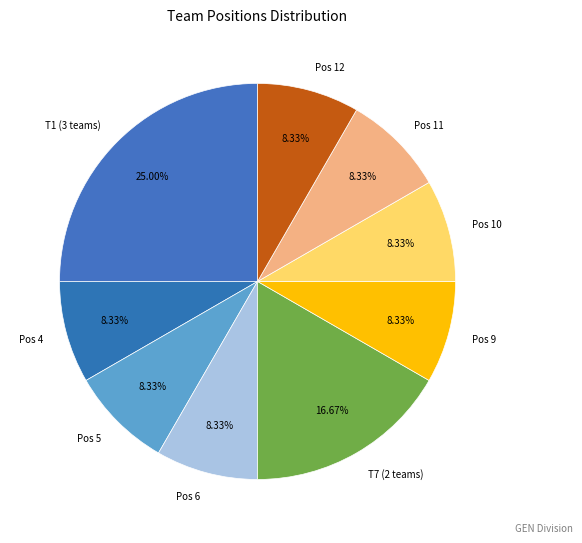

Approximately how many times larger is the value at Pos 11 compared to Pos 5?

1.0